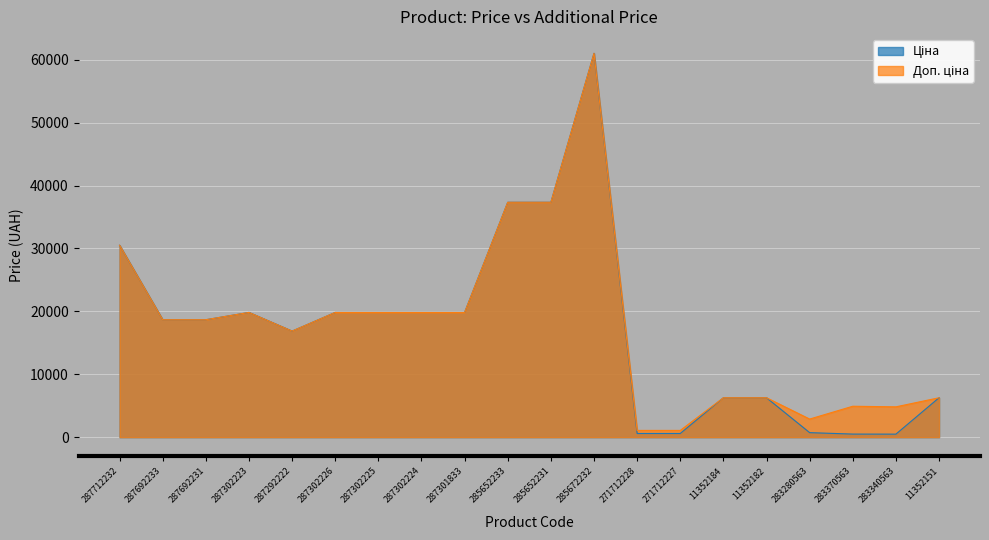

At which label does Доп. ціна first exceed 18671?

287712232